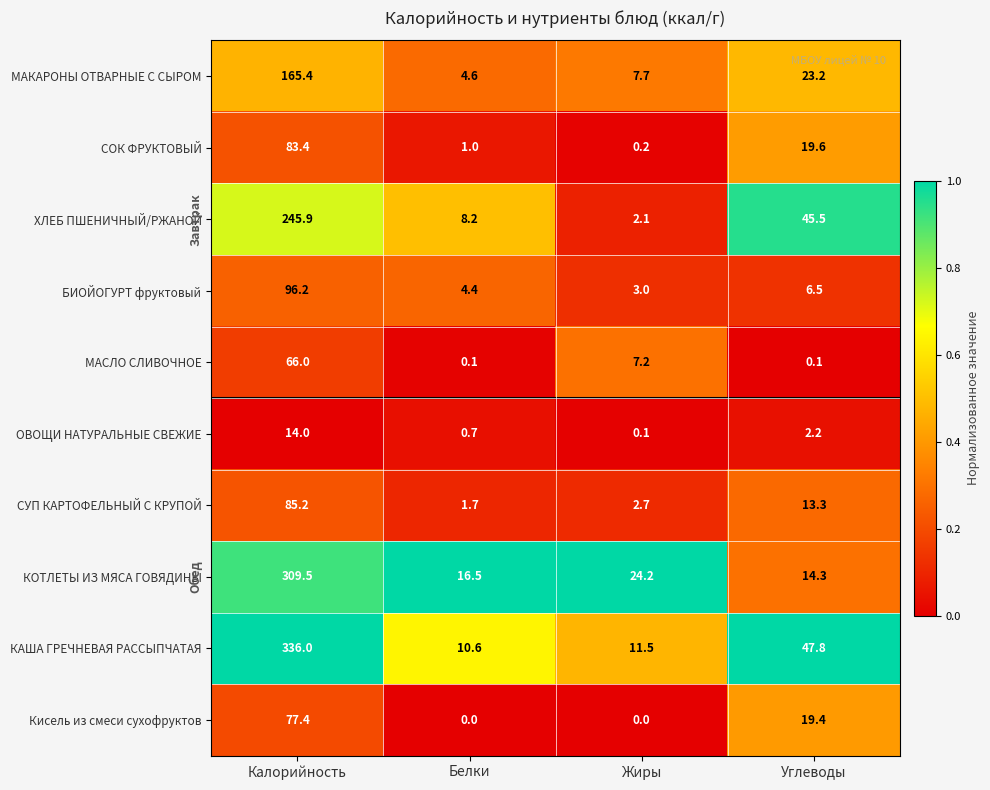

Read the Кисель из смеси сухофруктов value at Углеводы.

19.4